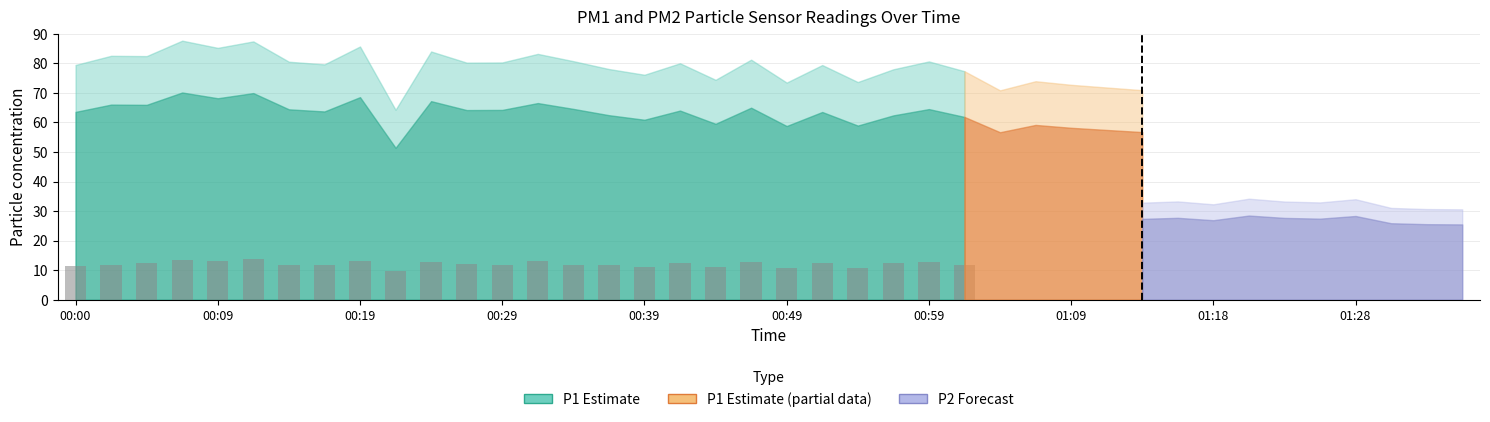

What is the sum of all values?

314.1